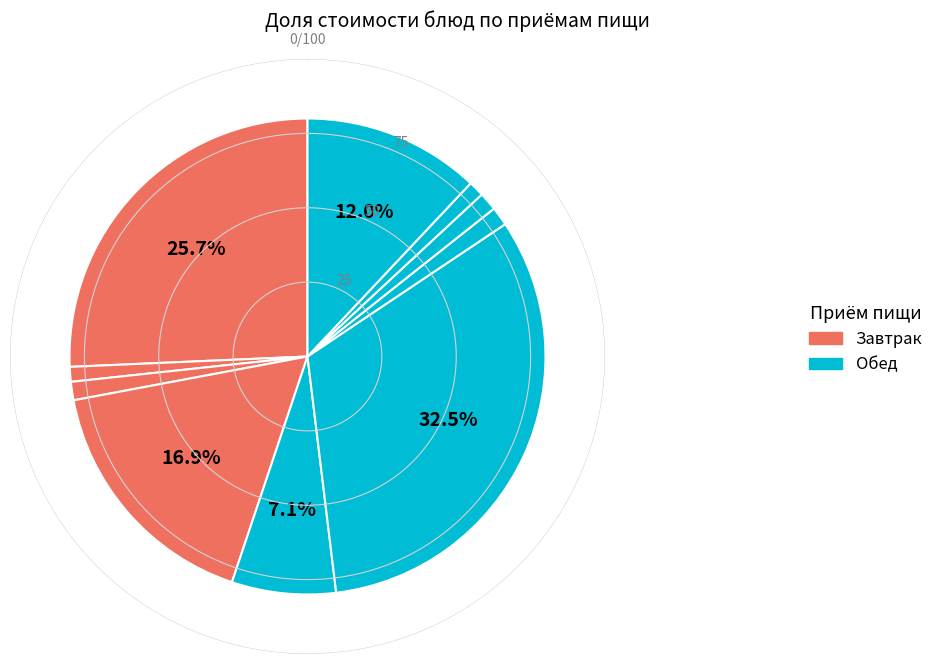

Which has a higher value, Обед (Каркаде) or Завтрак (Каша)?

Завтрак (Каша)